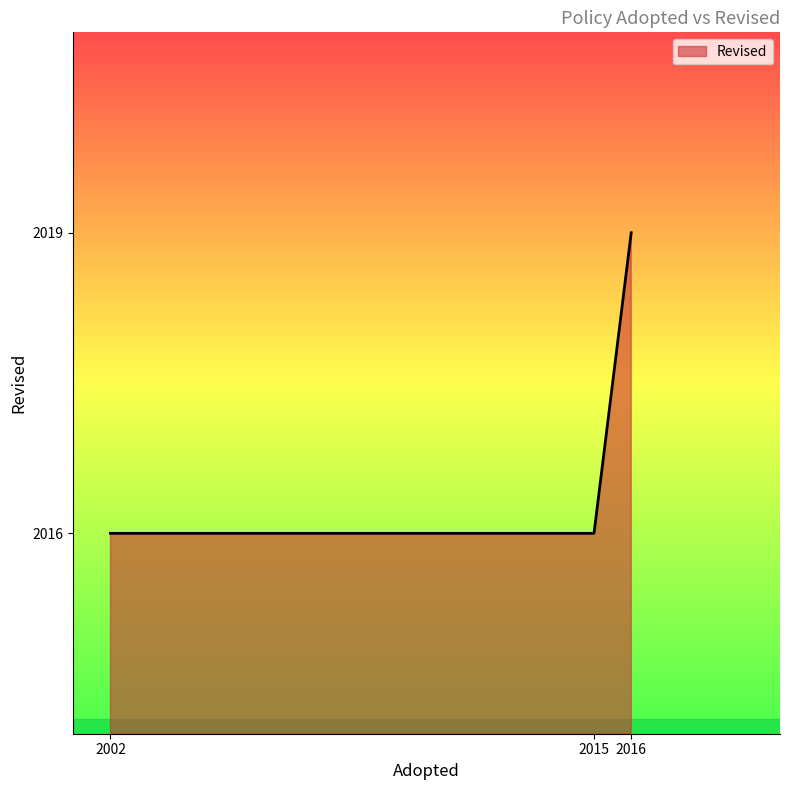

True or false: the data shows 3109 at 2002.

False